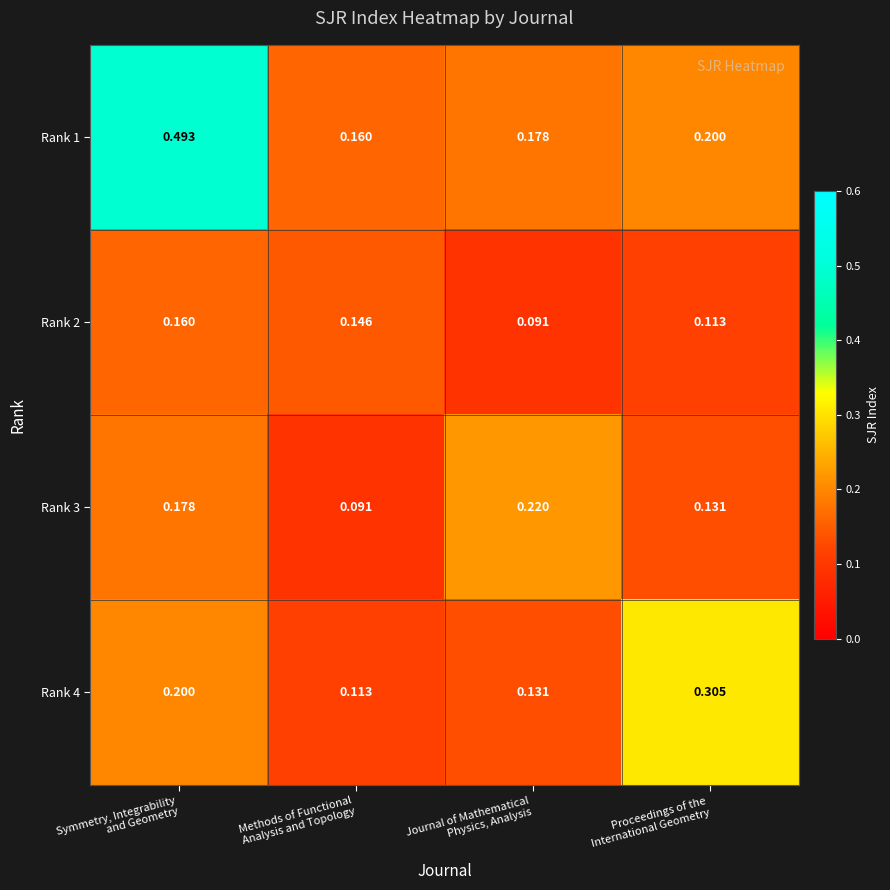

Which series changed the most between Methods of Functional
Analysis and Topology and Journal of Mathematical
Physics, Analysis?

Rank 3